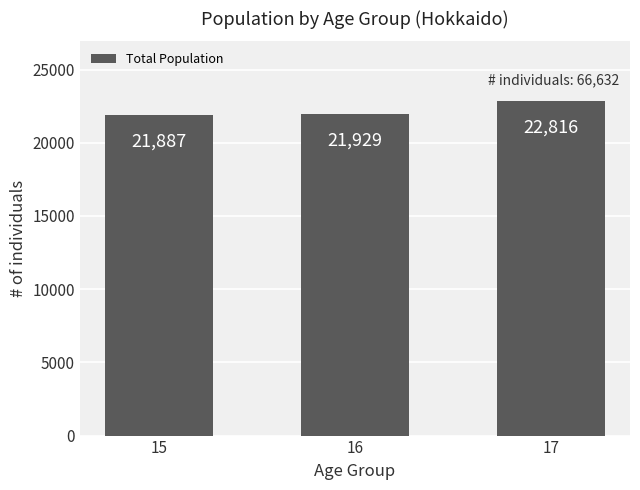

Rank the categories by value from highest to lowest.

17, 16, 15